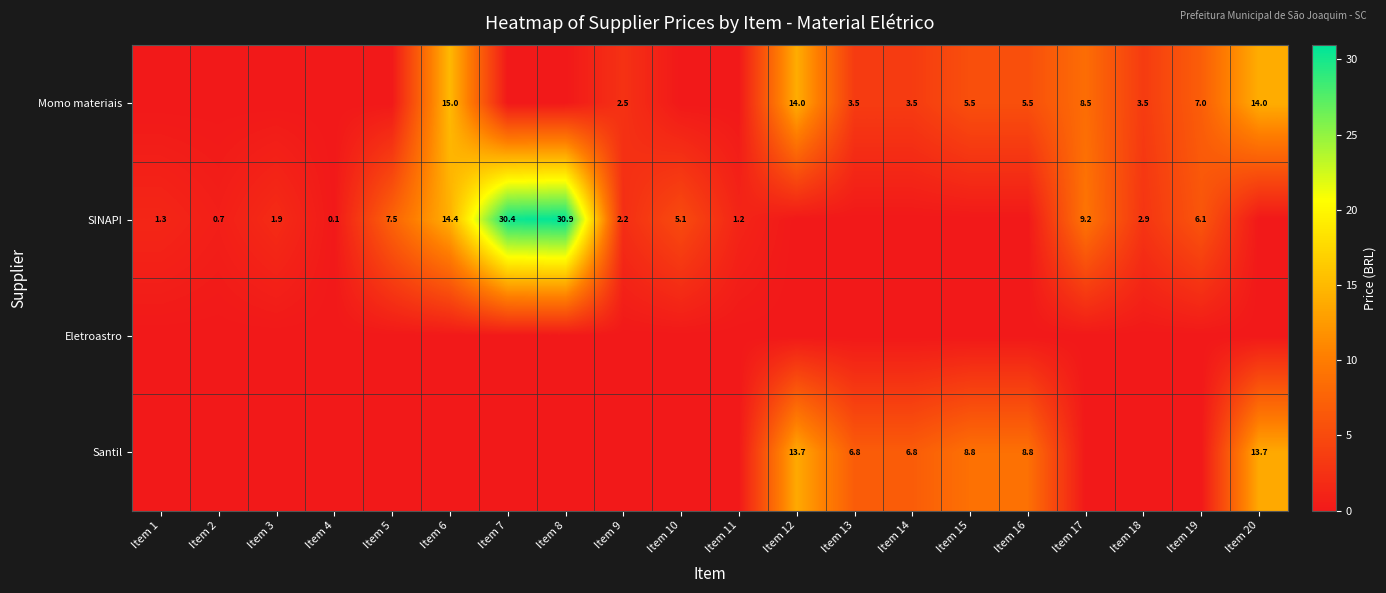

True or false: Momo materiais has a value of 8.5 at Item 17.

True